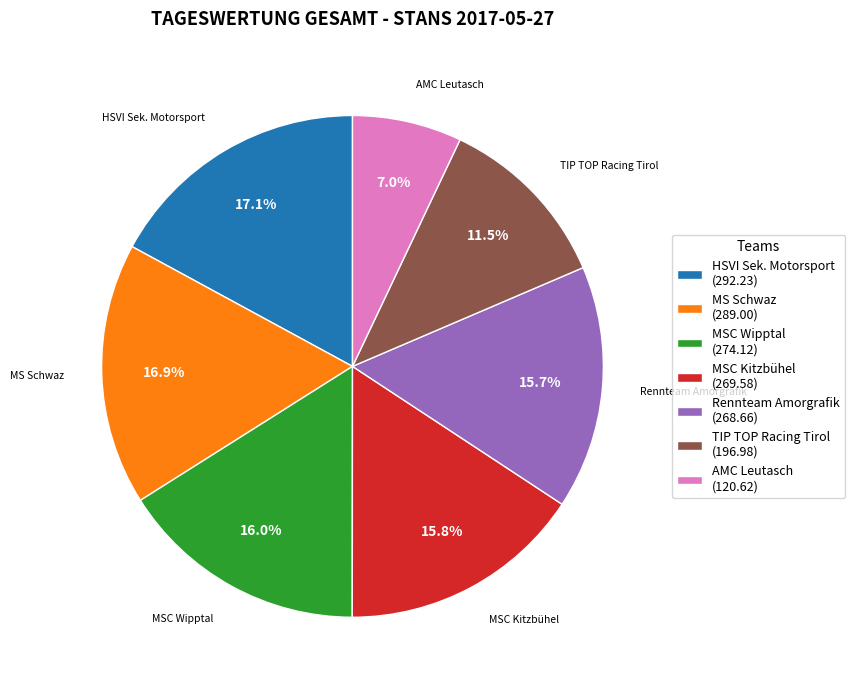

Between AMC Leutasch (120.62) and MS Schwaz (289.00), which is larger?

MS Schwaz (289.00)